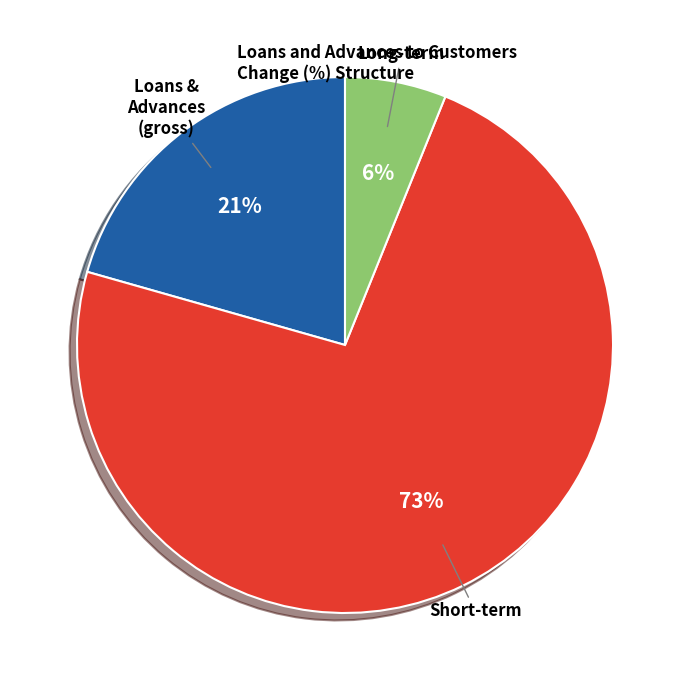

Is it true that Short-term is 73% of the pie?

True